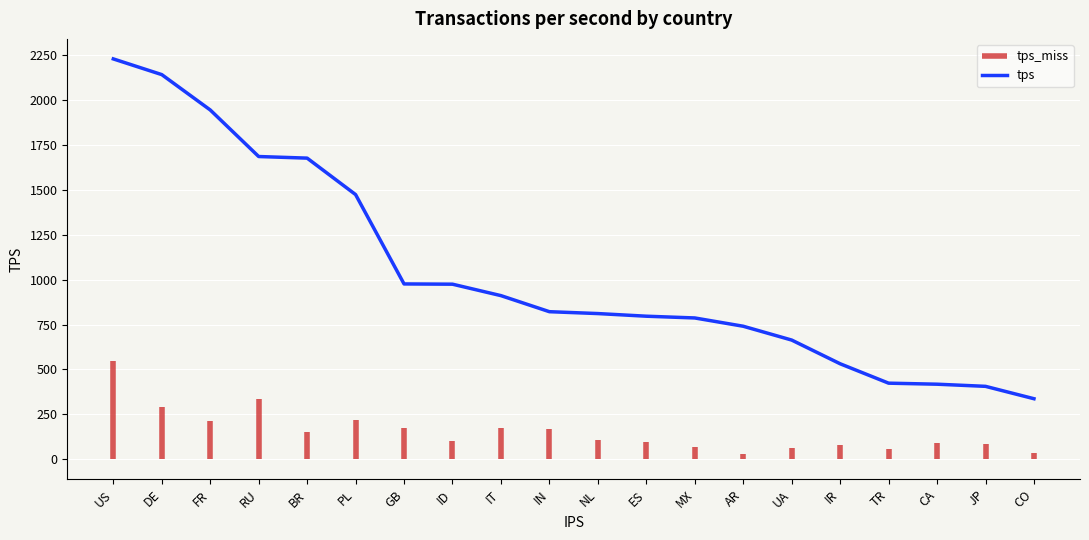

What is the difference between the values at IT and TR?

487.0